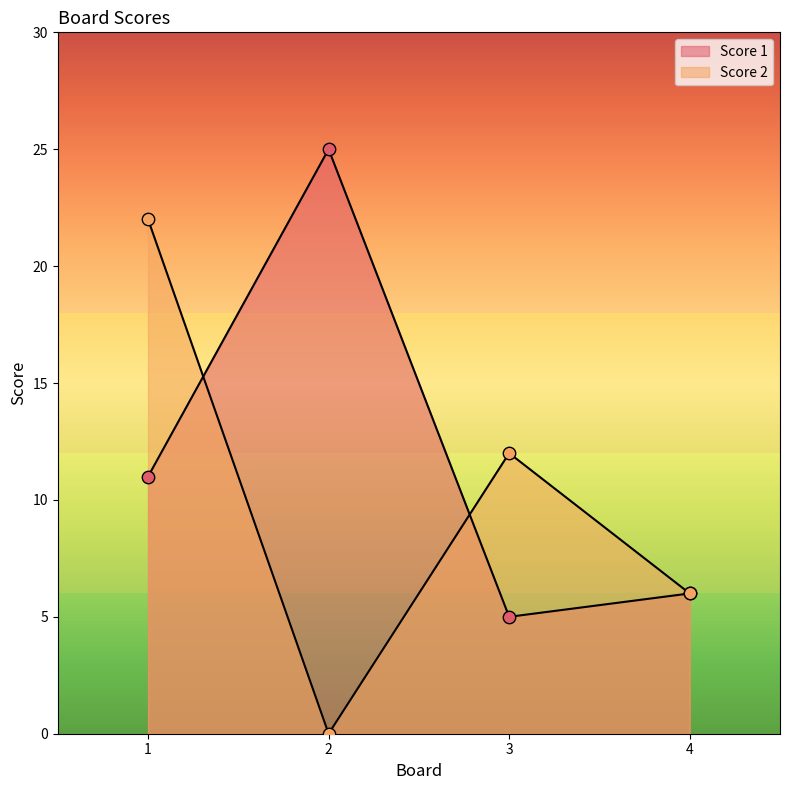

Which series reaches the maximum Y coordinate?

Score 1